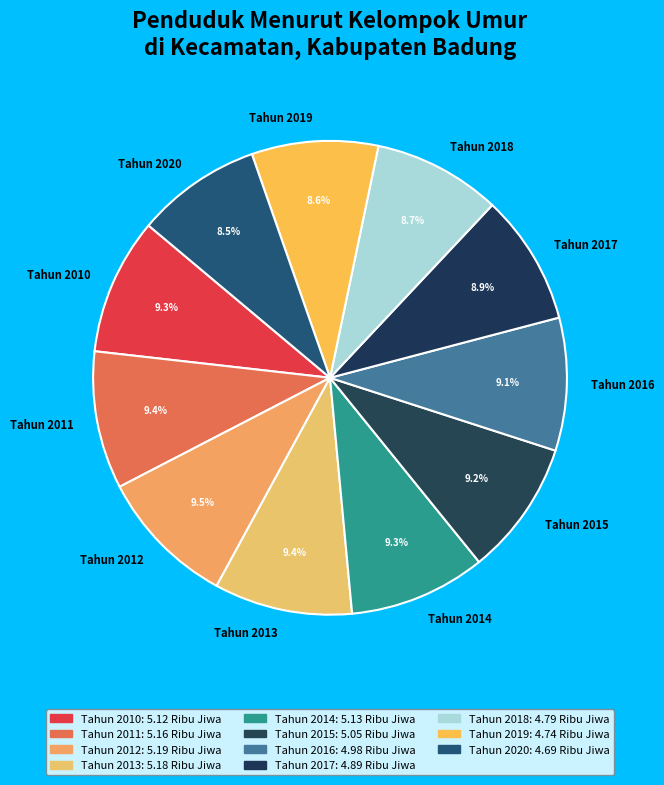

What percentage do Tahun 2011 and Tahun 2010 together represent?

18.7%